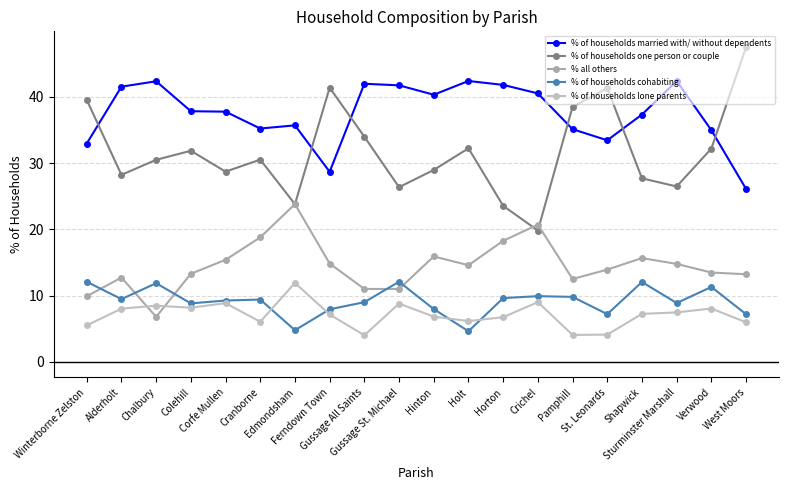

At Corfe Mullen, list the series in order from smallest to largest.

% of households lone parents, % of households cohabiting, % all others, % of households one person or couple, % of households married with/ without dependents